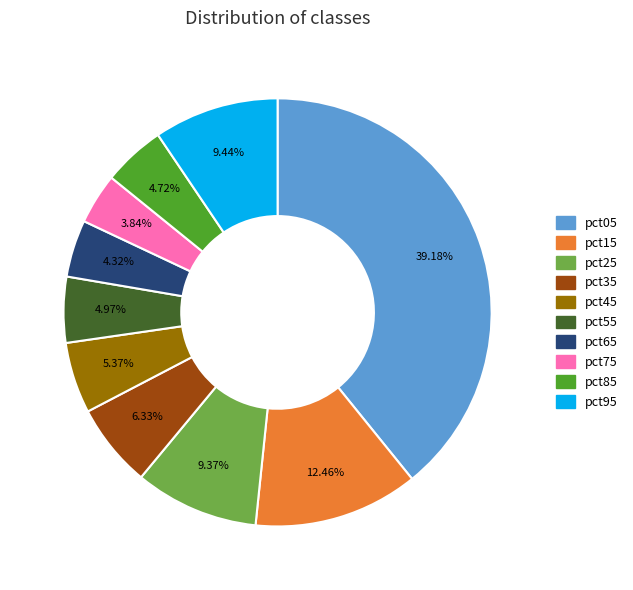

What percentage do pct55 and pct85 together represent?

9.7%